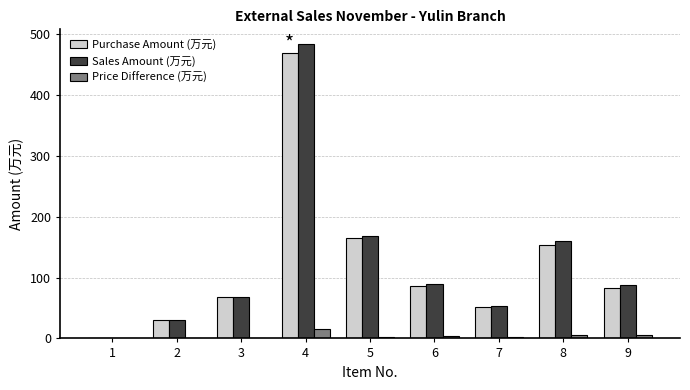

Which series changed the most between 1 and 8?

Sales Amount (万元)